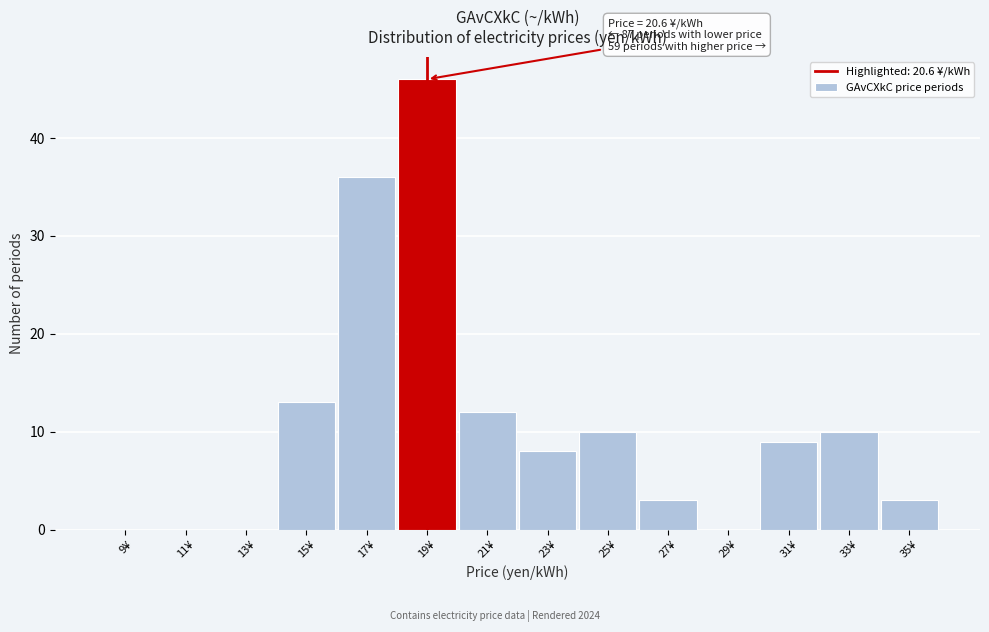

Reading left to right, what are all the values shown in this chart?

9¥=0	11¥=0	13¥=0	15¥=13	17¥=36	19¥=46	21¥=12	23¥=8	25¥=10	27¥=3	29¥=0	31¥=9	33¥=10	35¥=3